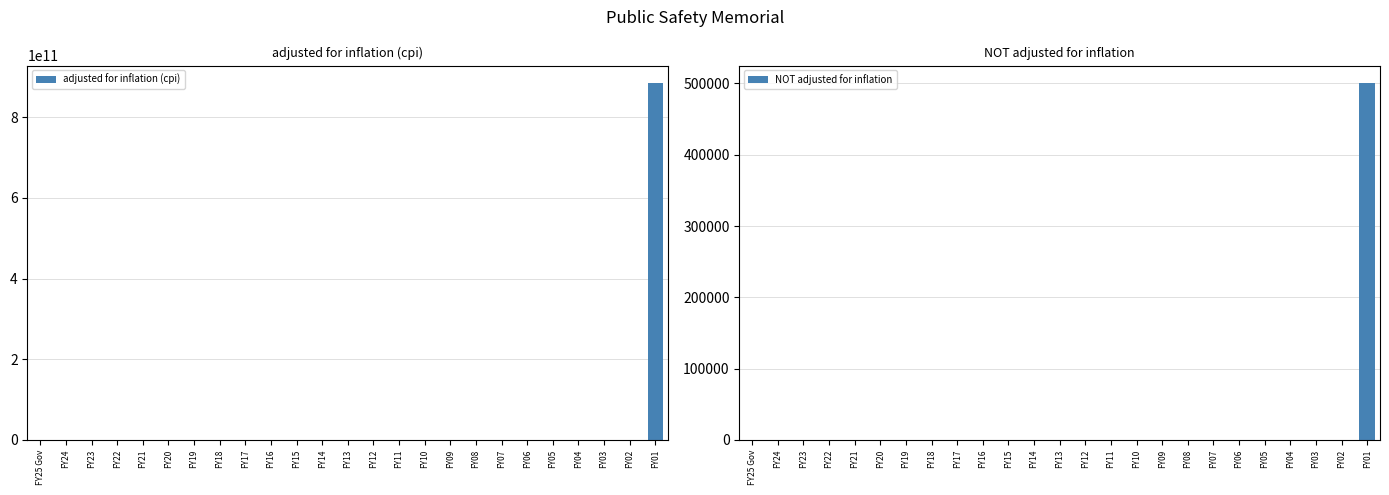

Reading left to right, list all the values displayed in this chart.

adjusted for inflation (cpi): 0	0	0	0	0	0	0	0	0	0	0	0	0	0	0	0	0	0	0	0	0	0	0	0	883665500000
NOT adjusted for inflation: 0	0	0	0	0	0	0	0	0	0	0	0	0	0	0	0	0	0	0	0	0	0	0	0	500000